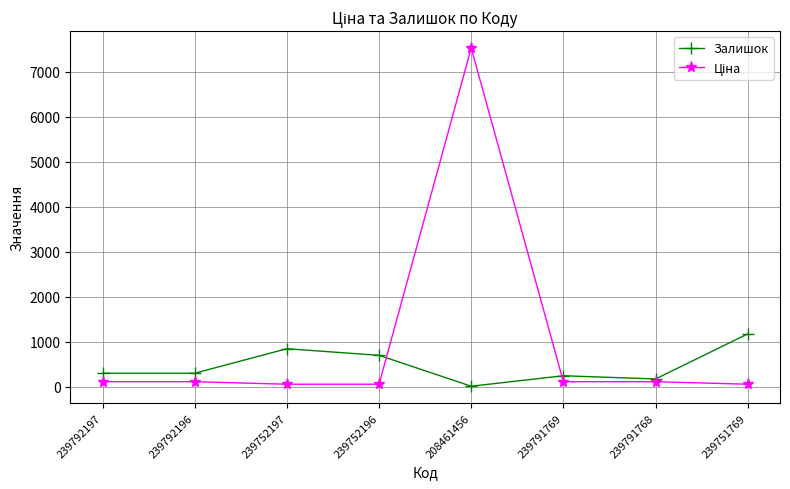

The Залишок series shows 431.2 at 239752196. True or false?

False